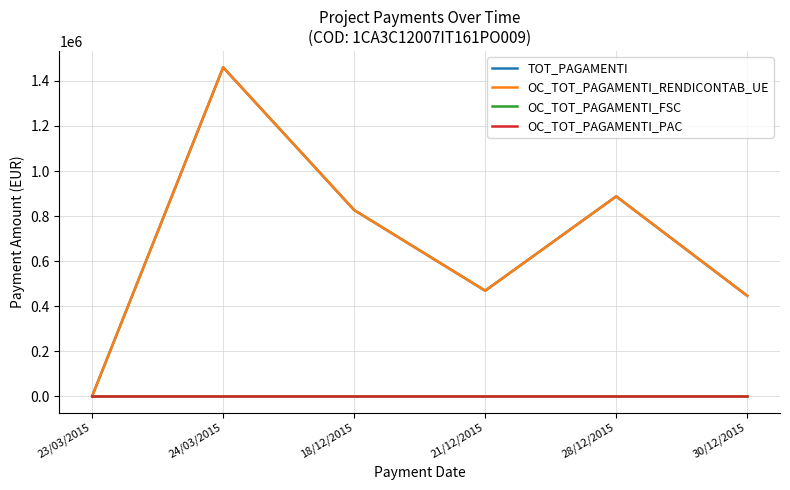

True or false: OC_TOT_PAGAMENTI_RENDICONTAB_UE and TOT_PAGAMENTI intersect in this chart.

False